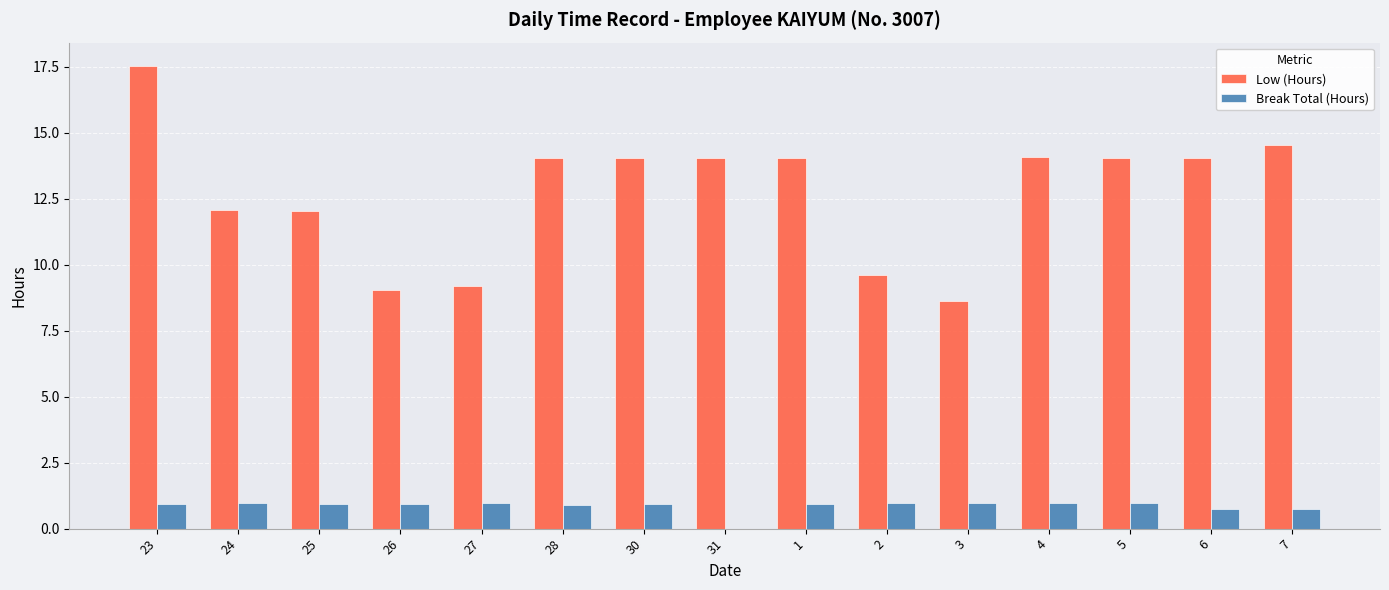

What are all the series names shown in the legend?

Low (Hours), Break Total (Hours)